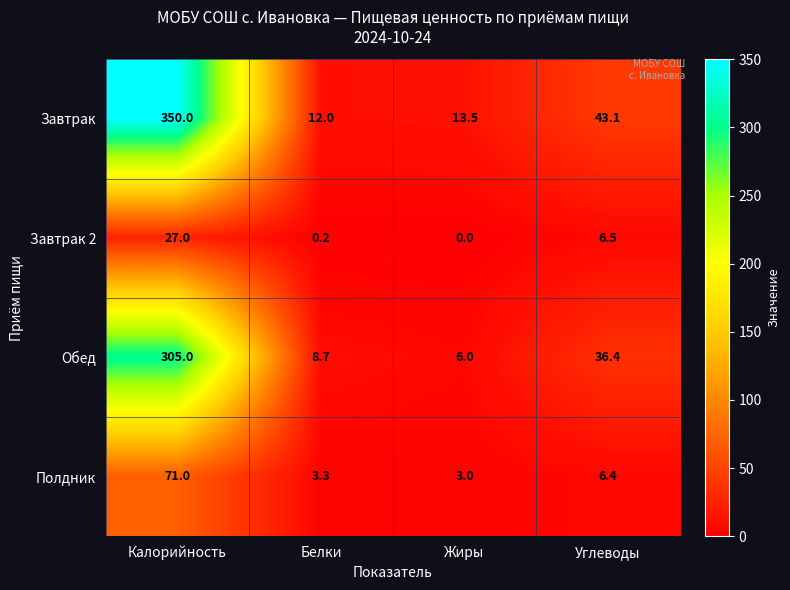

How many categories are shown in the chart?

4